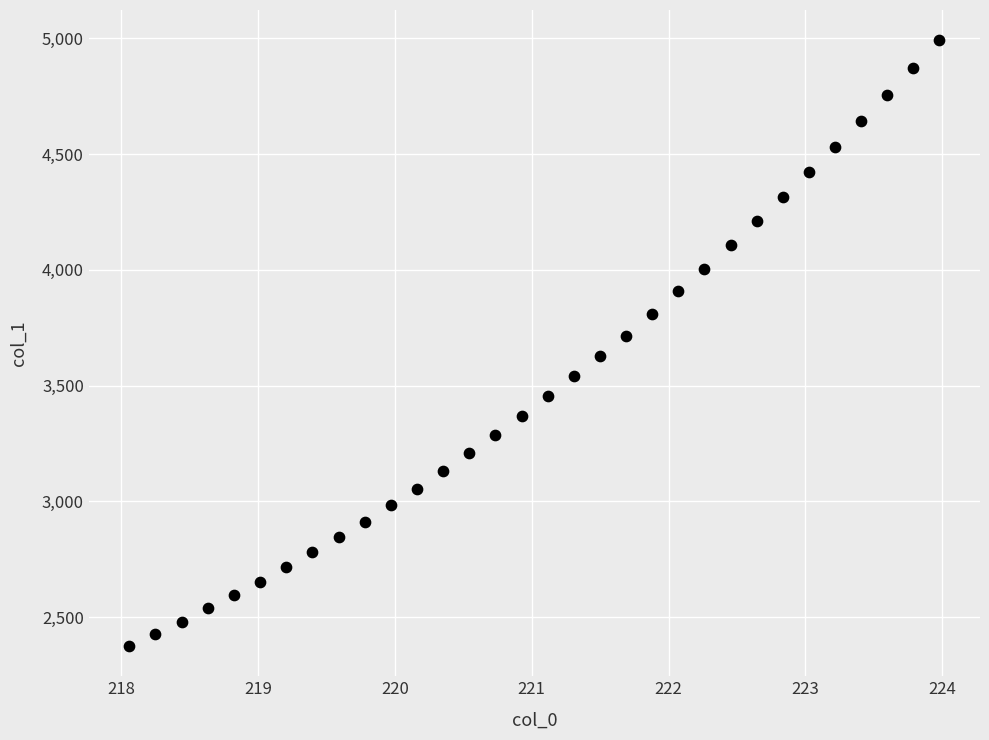

What is the range of X values (max minus min)?

5.9